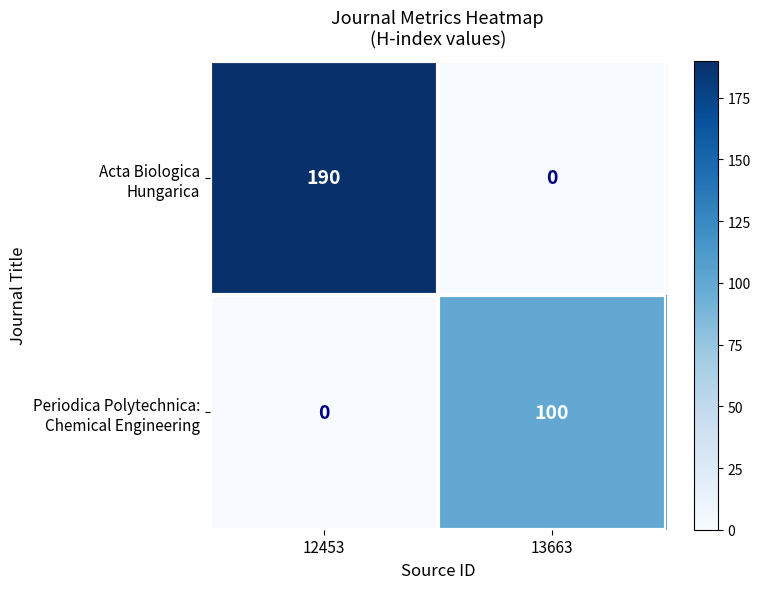

What is the difference between the highest and lowest values at 13663?

100